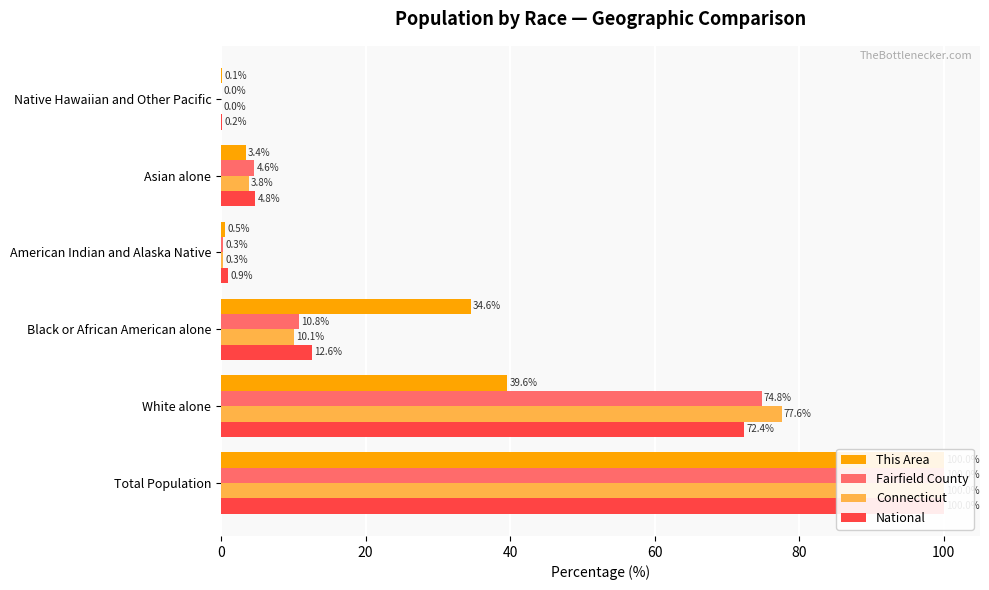

The Fairfield County series shows 14.7 at Black or African American alone. True or false?

False